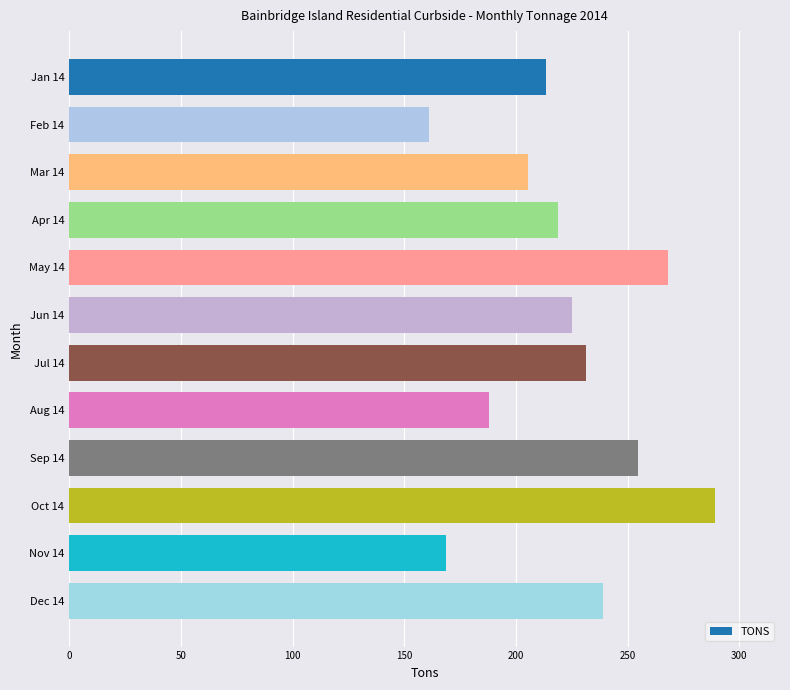

What is the label of the 10th bar from the bottom?

Mar 14